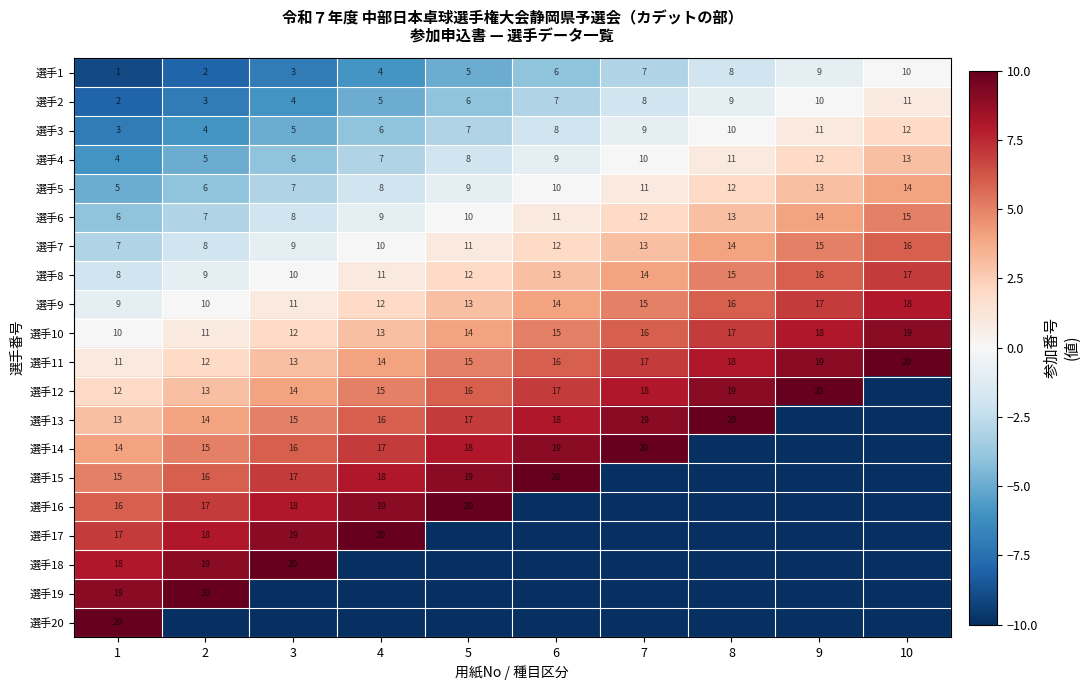

True or false: 選手5 has a value of 13 at 6.

False